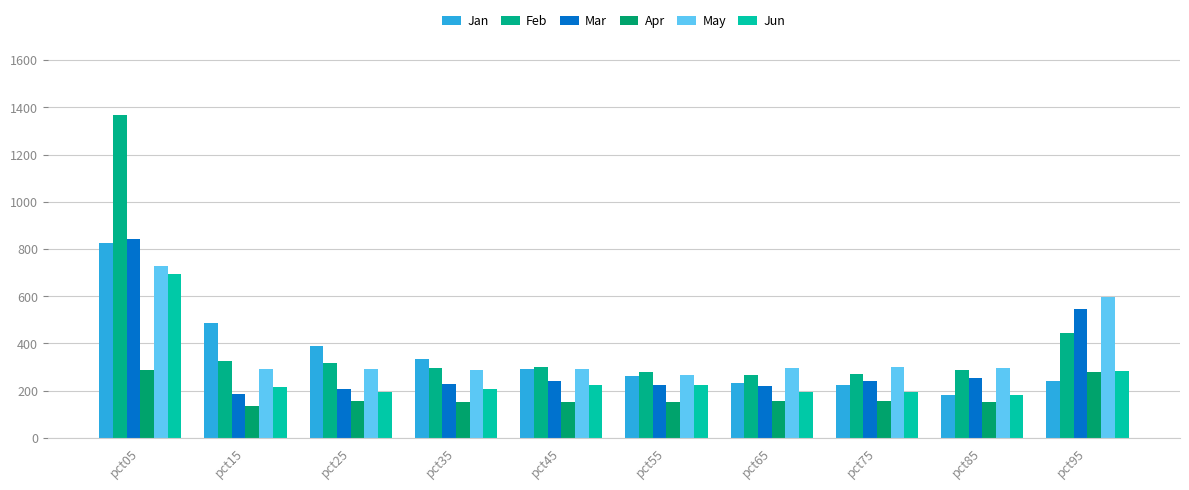

List the series in order of their peak value, highest first.

Feb, Mar, Jan, May, Jun, Apr